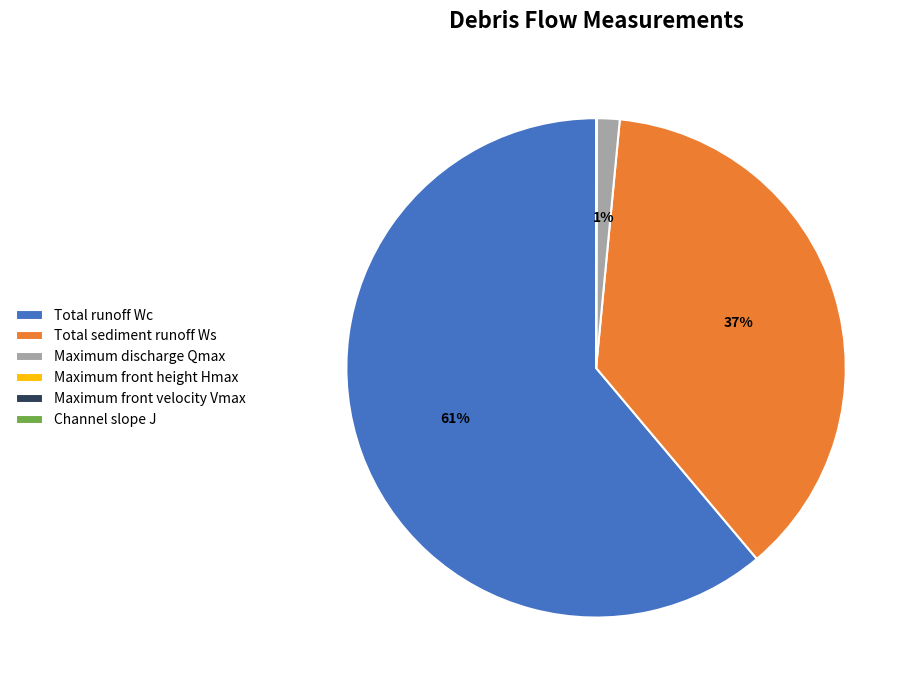

What is the largest slice in the pie chart?

Total runoff Wc